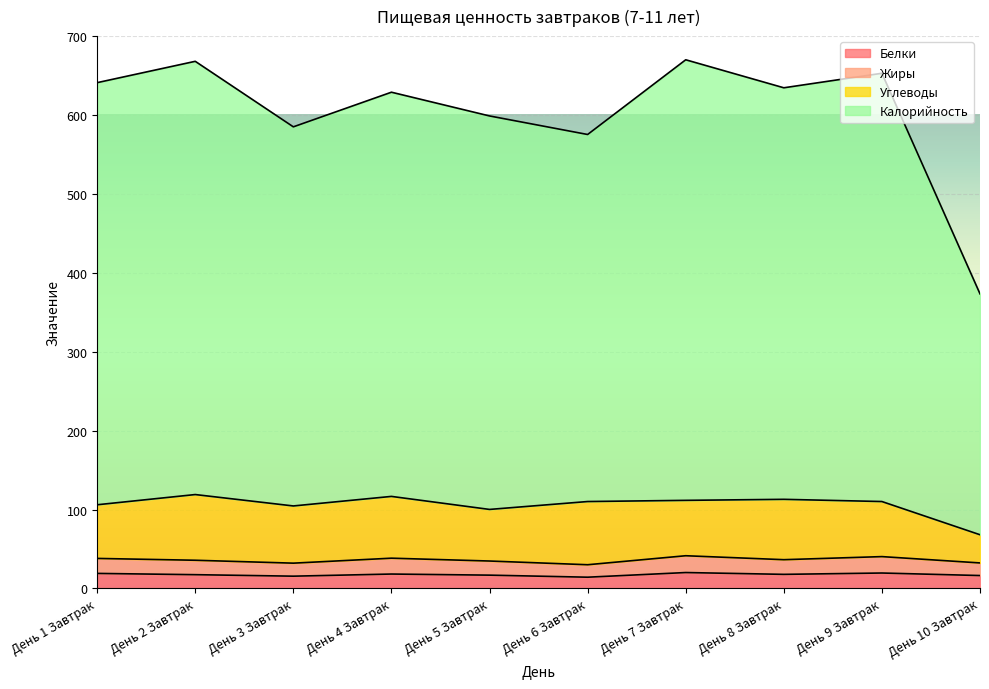

What is the maximum value for Белки?

20.1